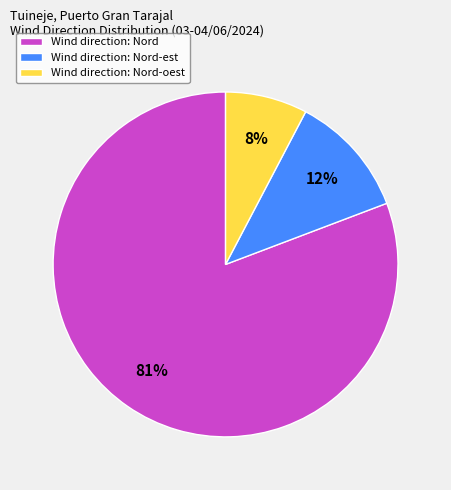

Which slice is the smallest?

Wind direction: Nord-oest